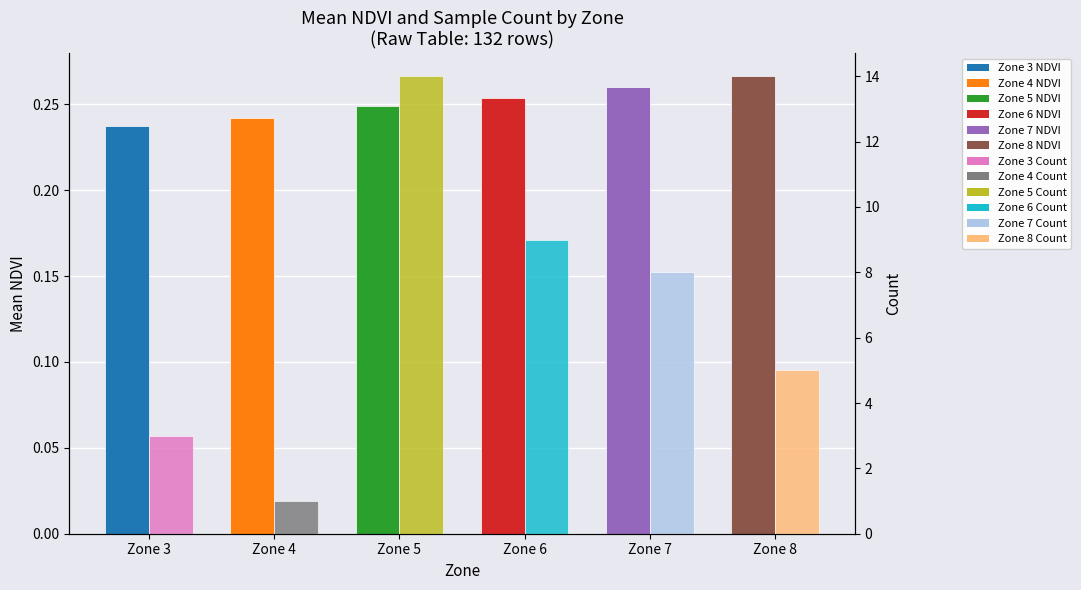

At how many categories does at least one series exceed 10?

1